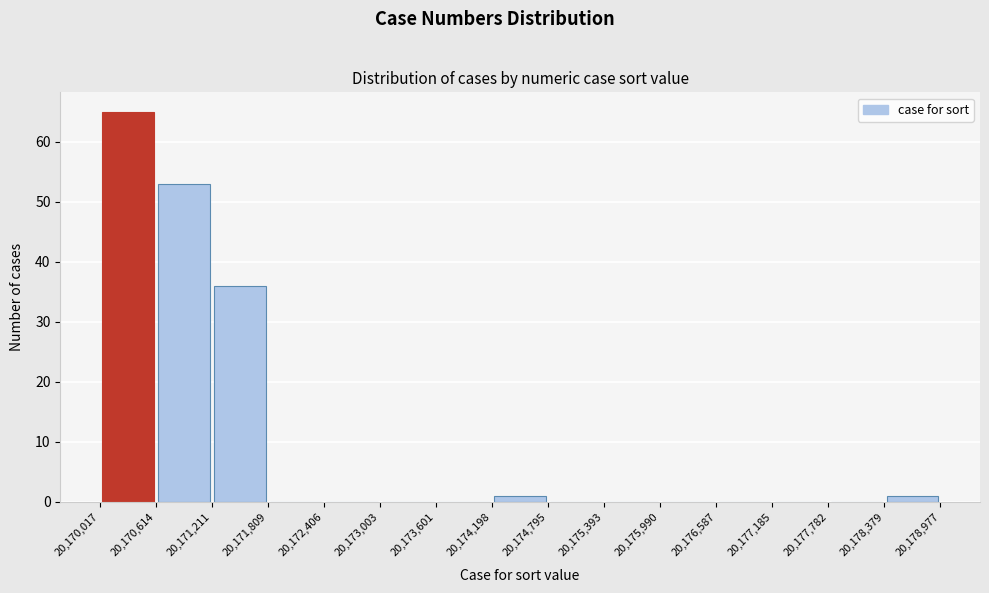

Over which range of the x-axis is the bar tallest?

20,170,017 to 20,170,614